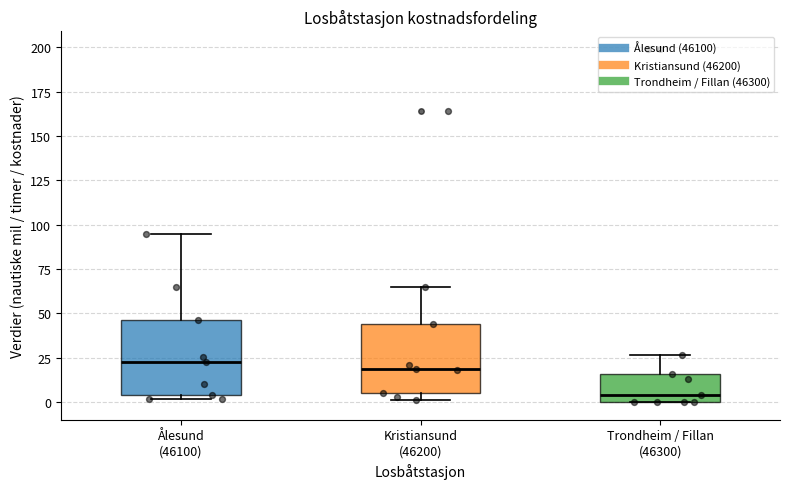

Which box has the lowest median line?

Trondheim / Fillan (46300)